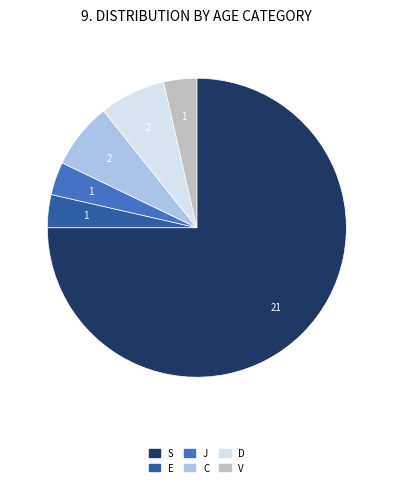

Is the sum of S and C greater than half?

Yes